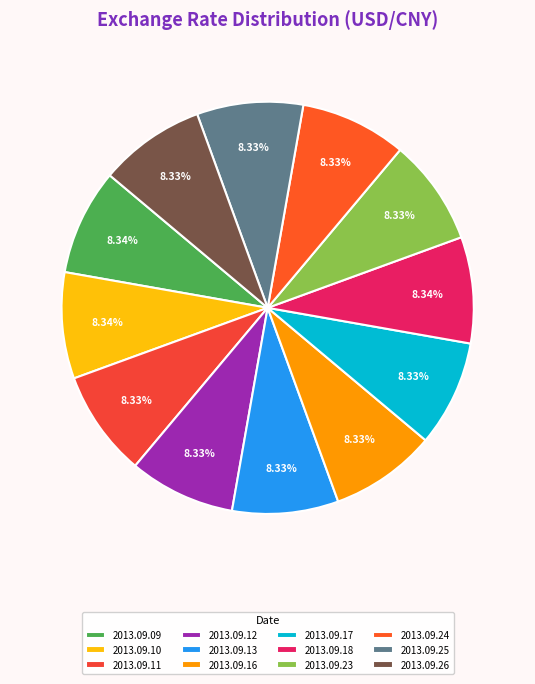

What is the total percentage of 2013.09.13 and 2013.09.18?

16.7%